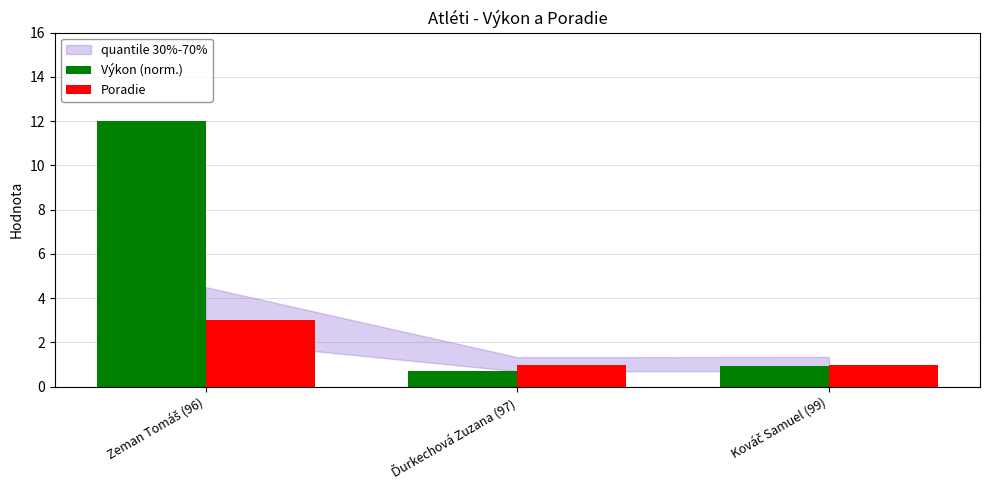

Which series has the widest spread of values?

Výkon (norm.)